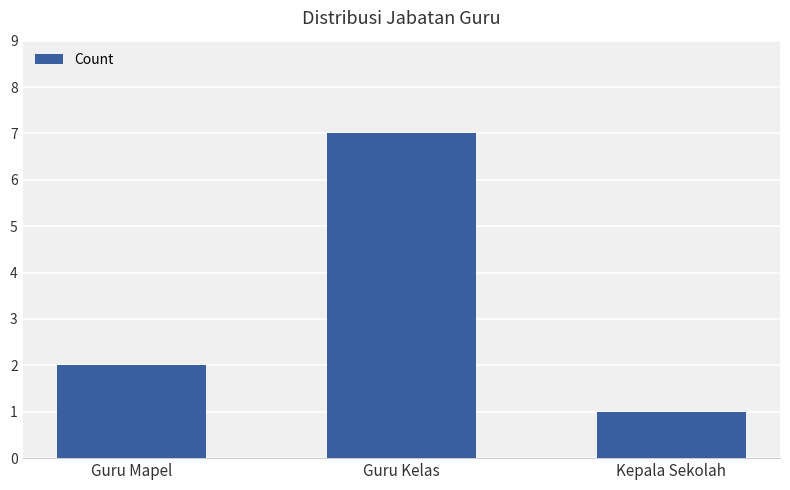

What is the smallest value displayed?

1